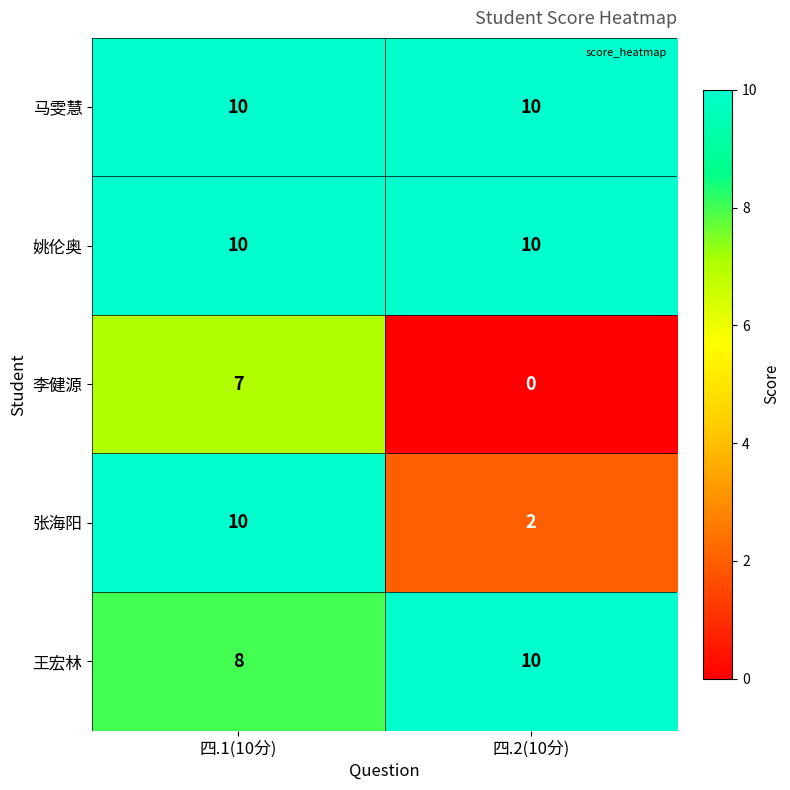

How many series are shown in this chart?

5